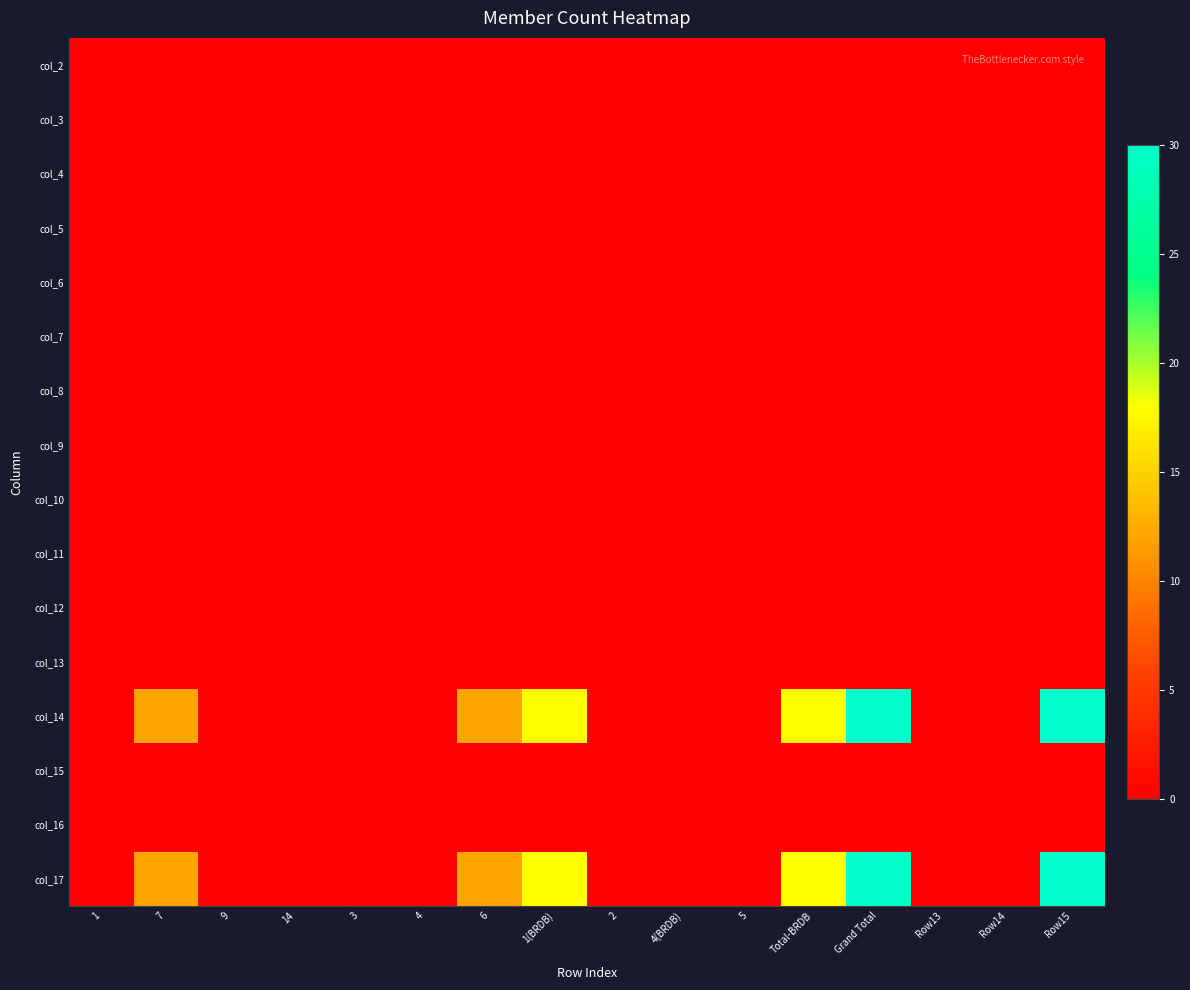

How many distinct data groups are displayed?

16